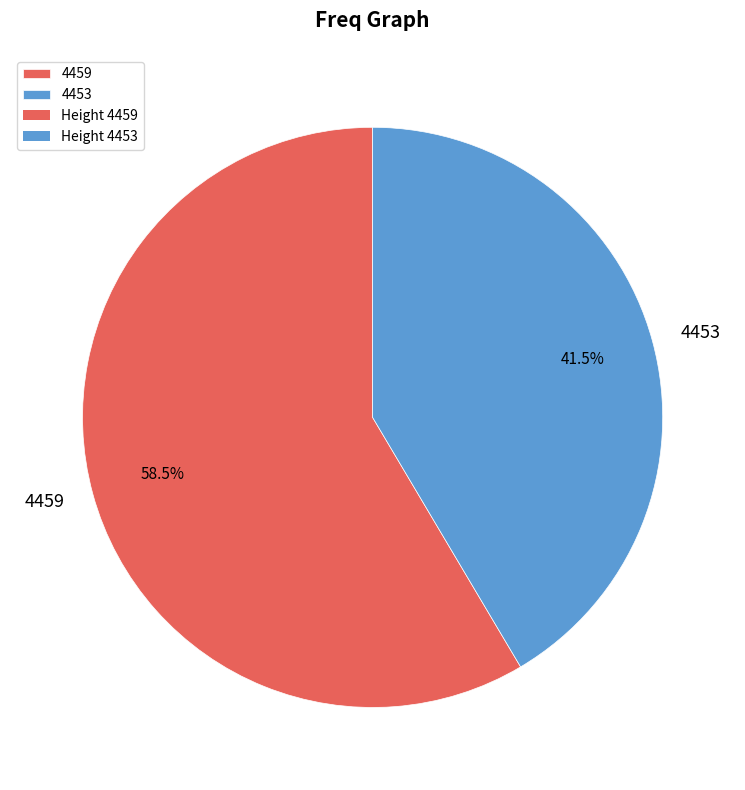

Which slice is the smallest?

4453